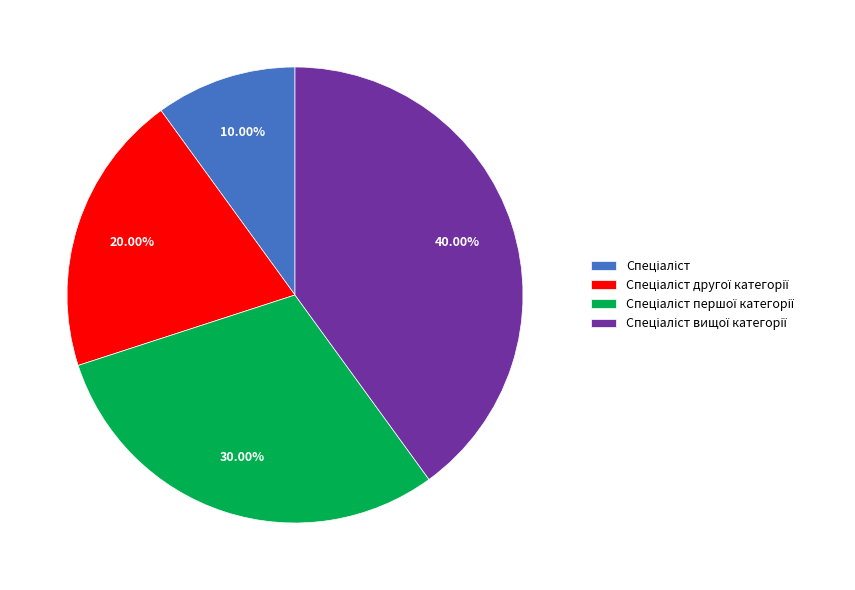

Is there a majority slice in this chart?

No